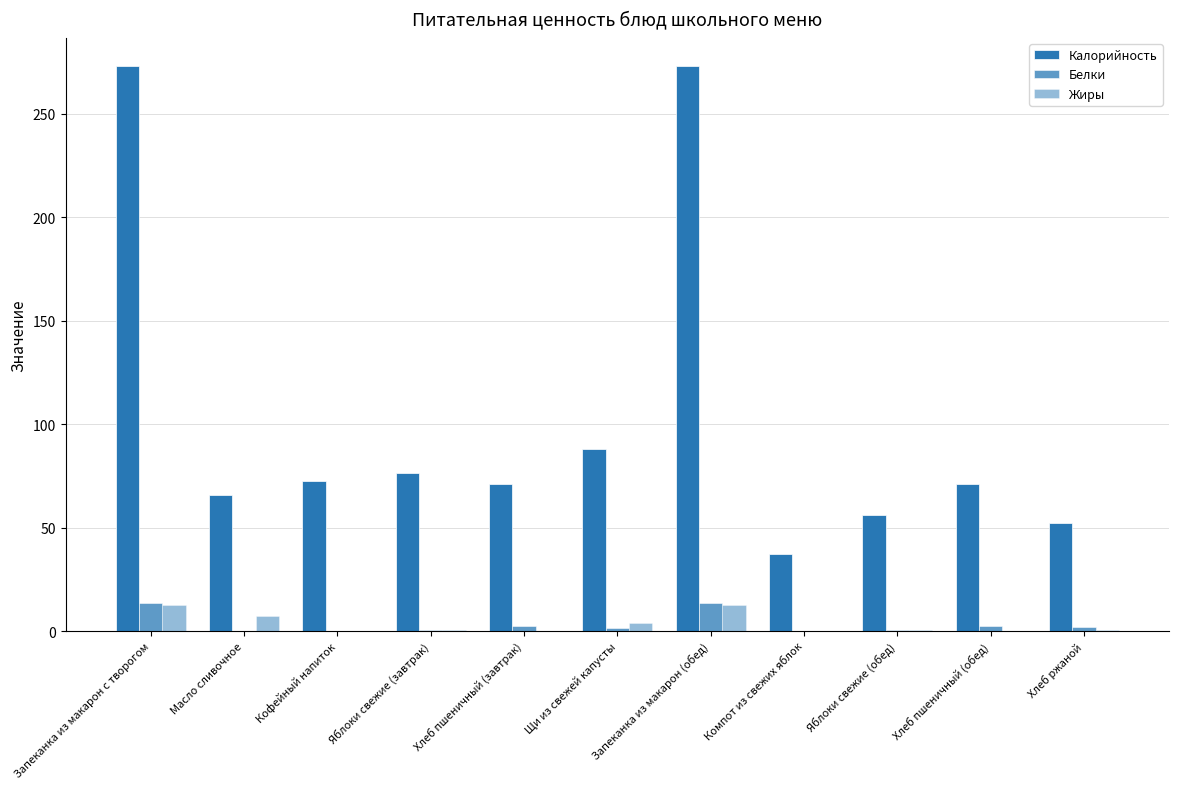

How many data points does each series have?

11